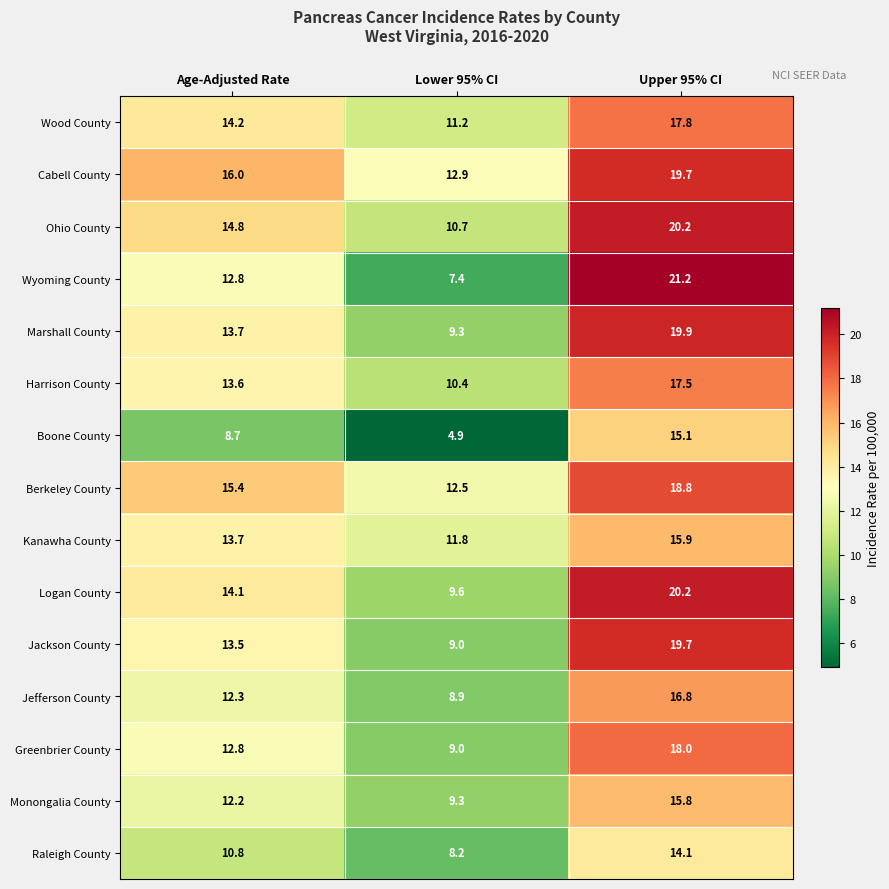

The value of Raleigh County at Upper 95% CI is 14.1. True or false?

True